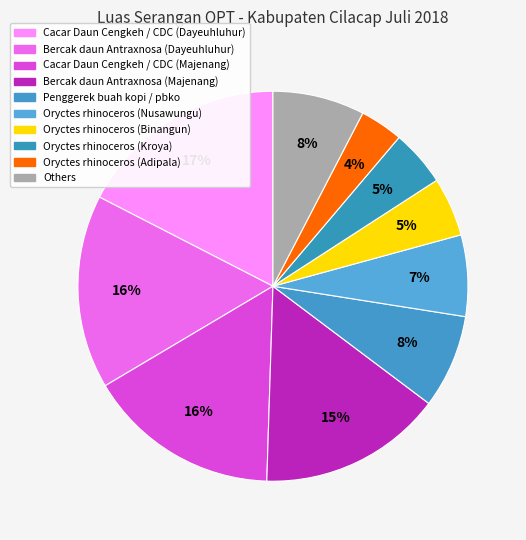

How many slices are in this pie chart?

10